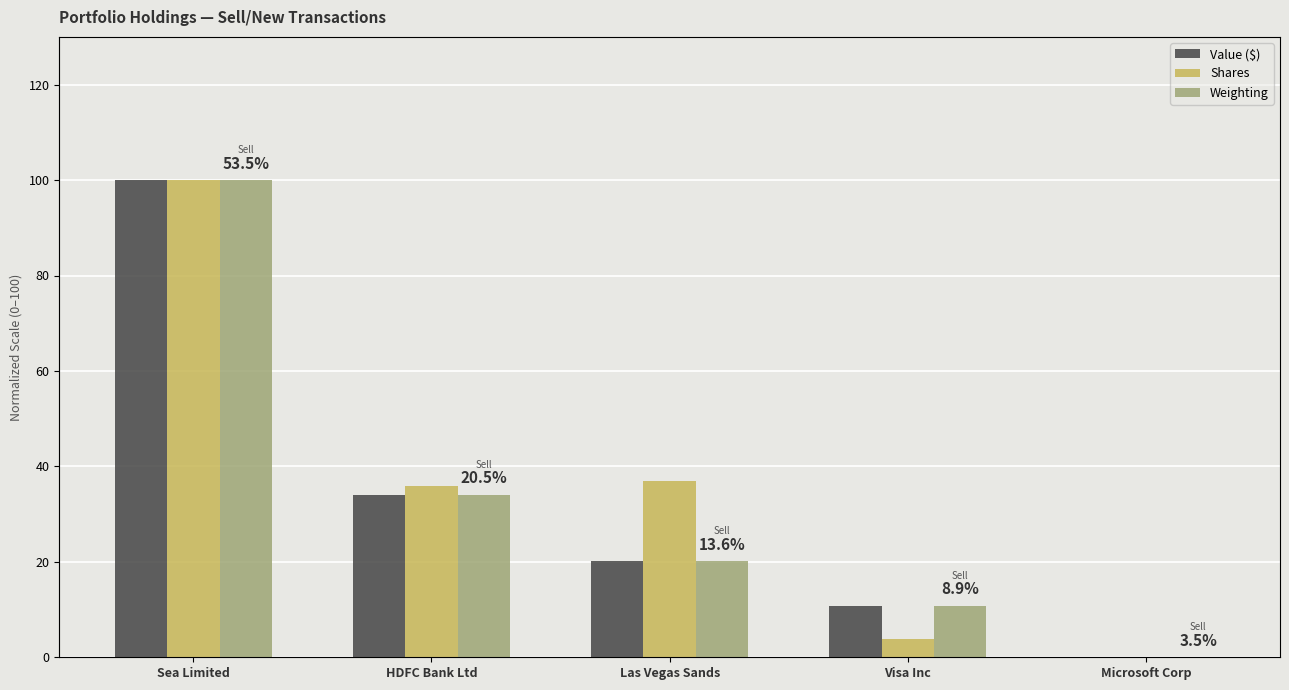

How many series are shown in this chart?

3